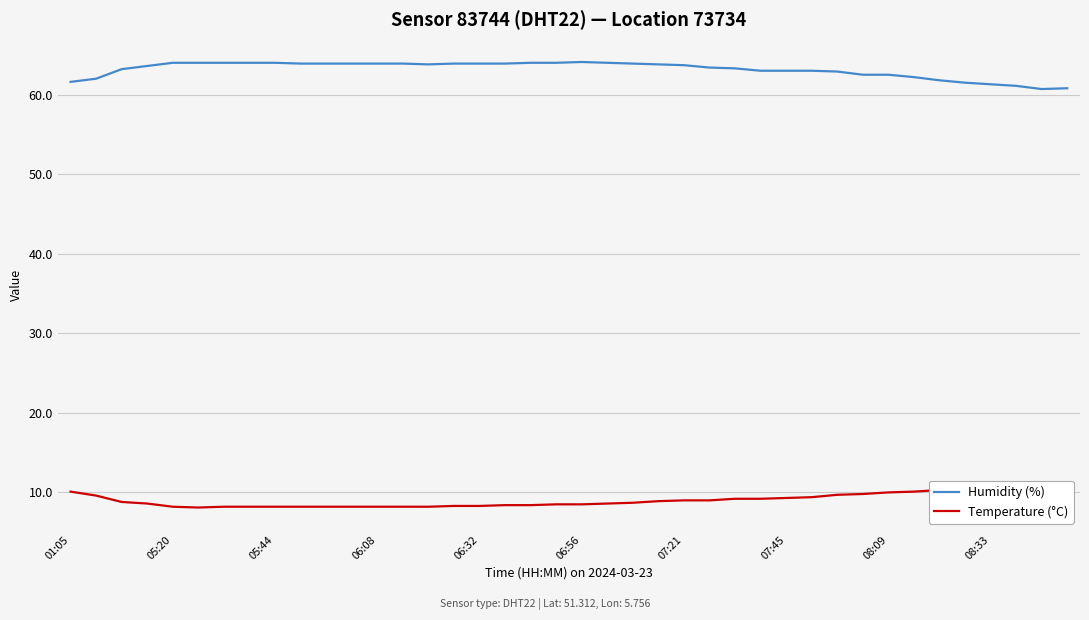

What is the value of the Humidity (%) point at the 20th from the left?

64.0